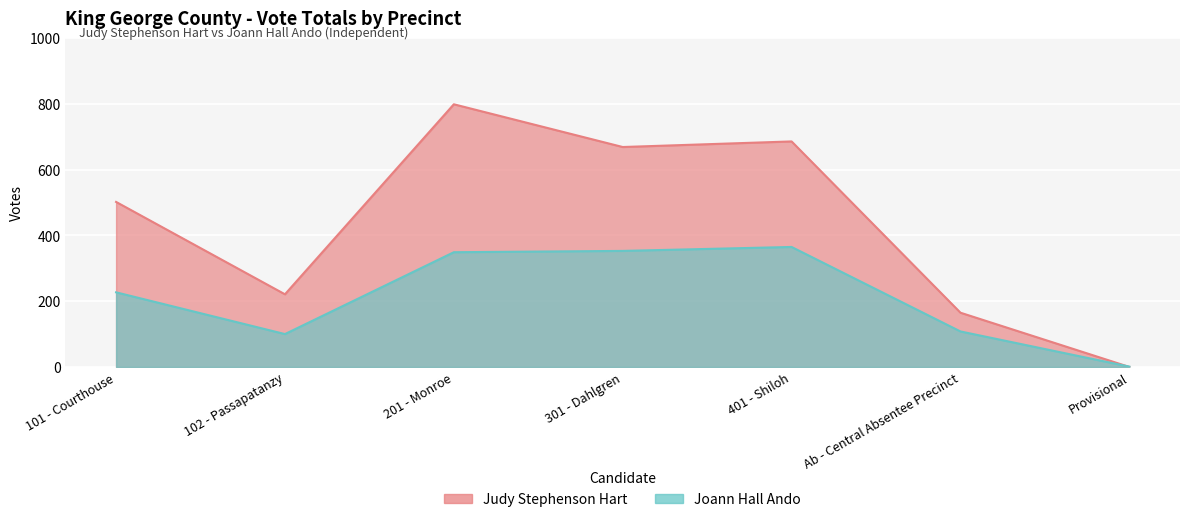

Which category has the lowest value in the Judy Stephenson Hart series?

Provisional